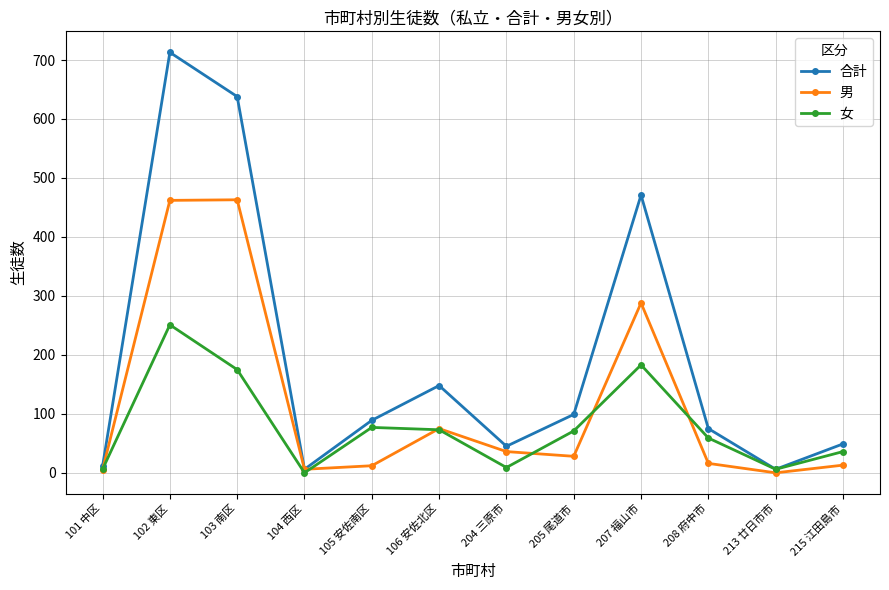

How many distinct data groups are displayed?

3